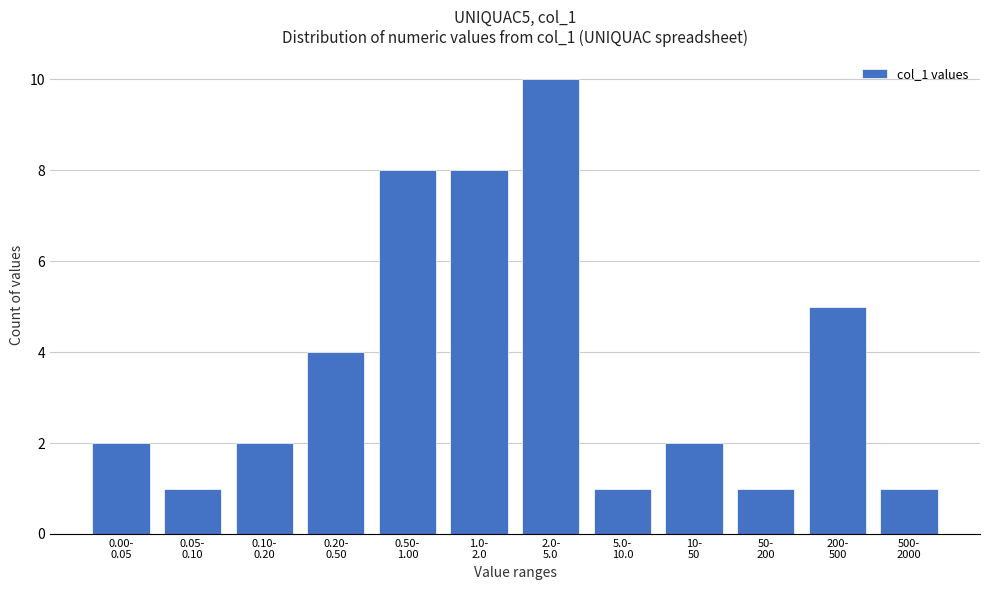

Reading left to right, what are all the values shown in this chart?

2	1	2	4	8	8	10	1	2	1	5	1